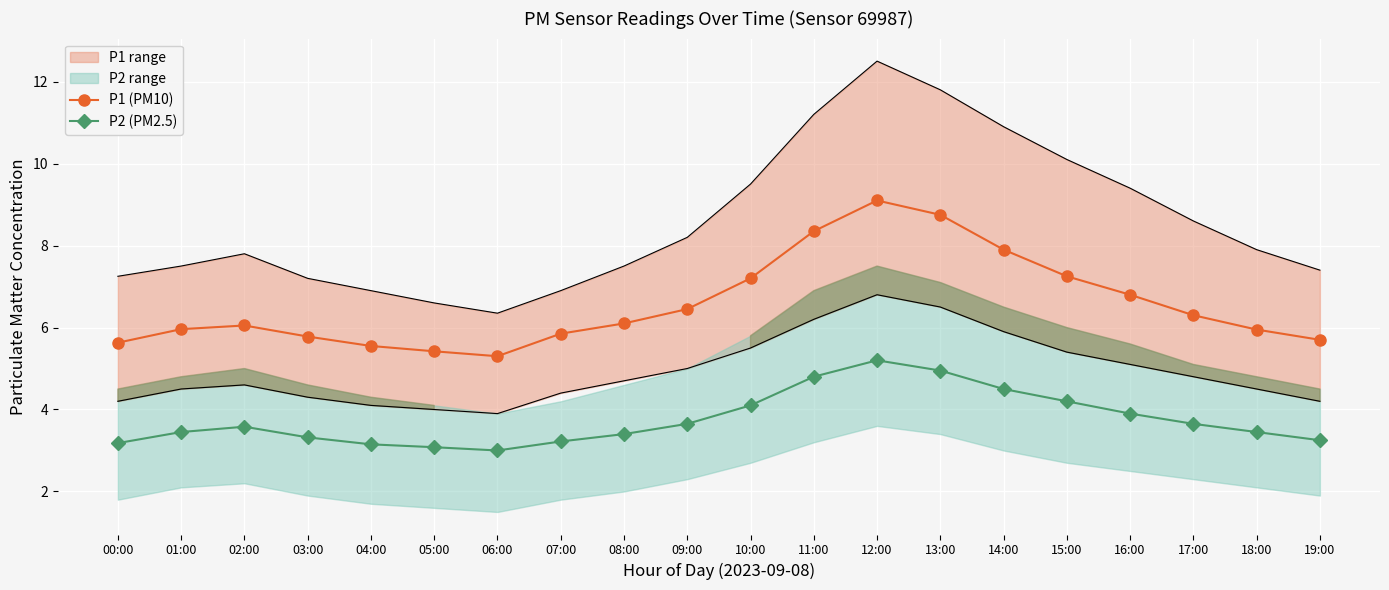

The P2 (PM2.5) series shows 2.9 at 12:00. True or false?

False